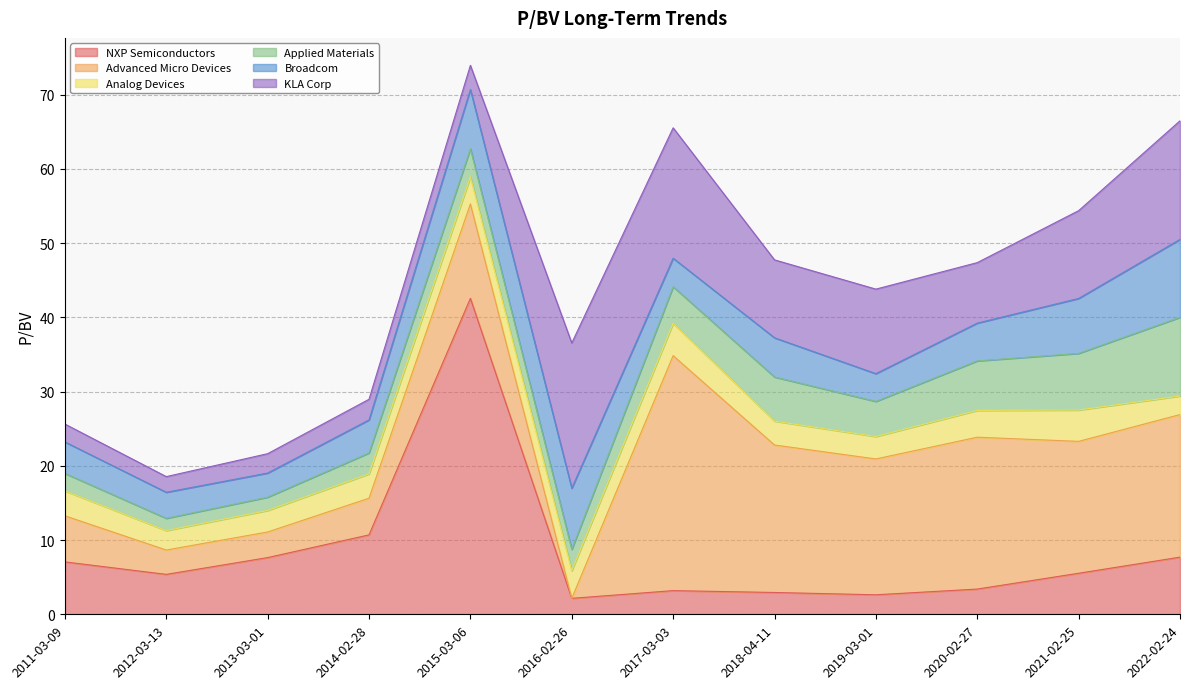

What are all the series names shown in the legend?

NXP Semiconductors, Advanced Micro Devices, Analog Devices, Applied Materials, Broadcom, KLA Corp